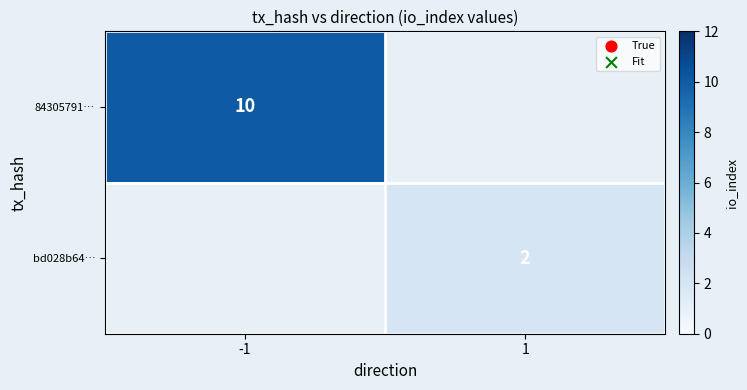

Is it true that bd028b64… equals 3 at 1?

False